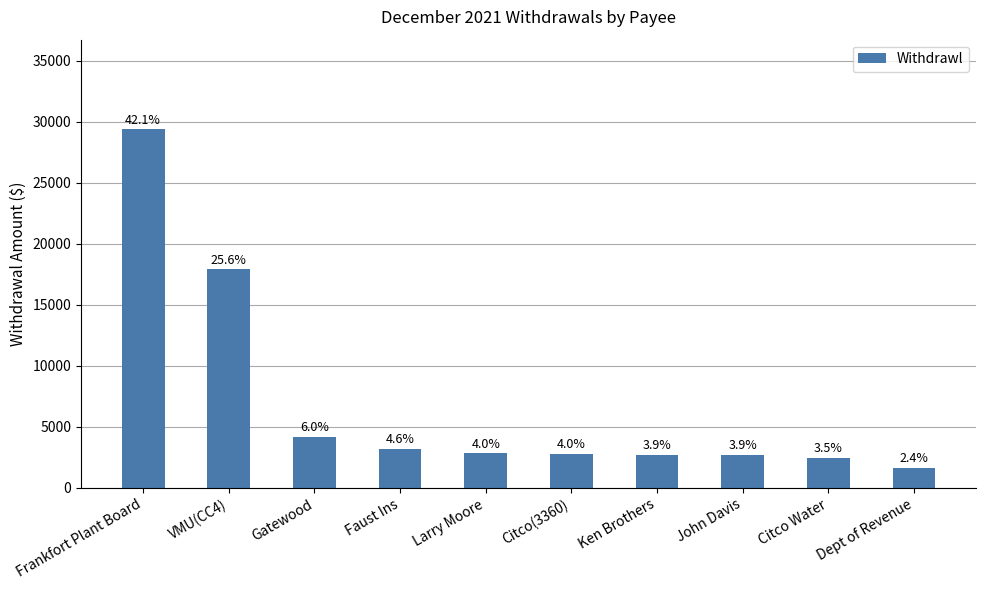

Are the bars horizontal?

No